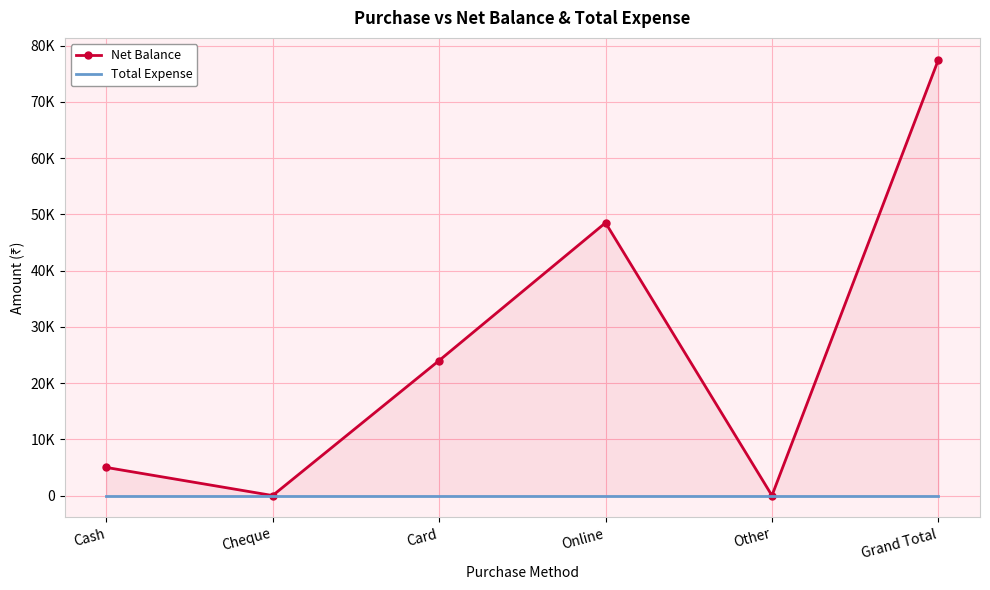

True or false: Total Expense and Net Balance cross at least once.

False